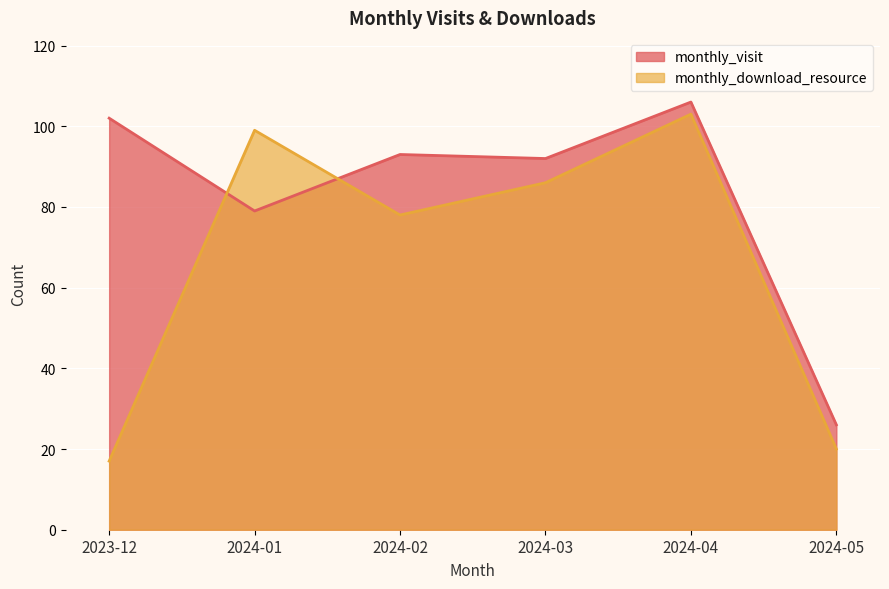

What is the difference between the highest and lowest values at 2024-04?

3